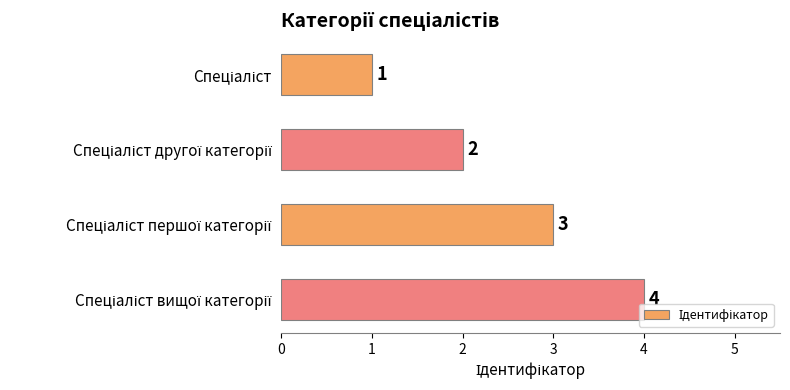

Does the chart contain stacked bars?

No